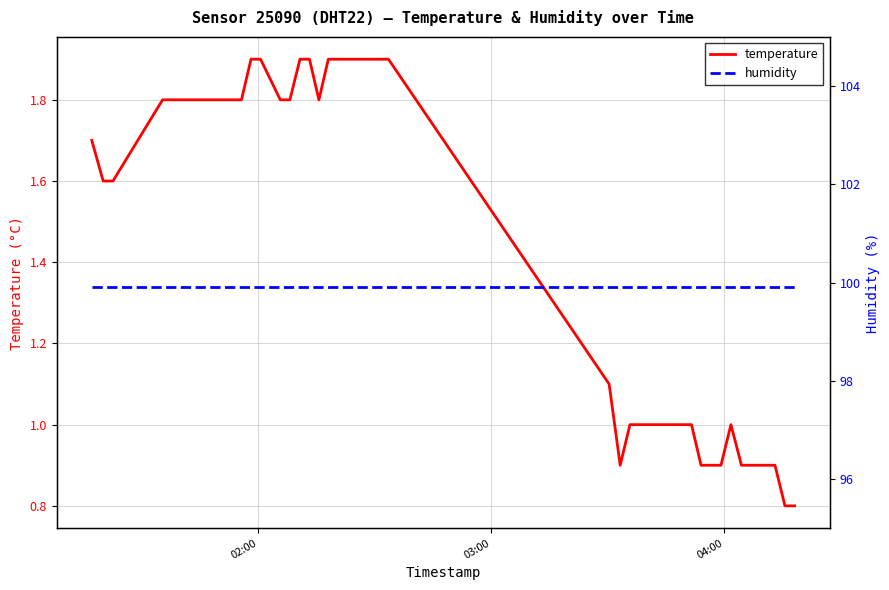

Does the chart display data point markers on the line(s)?

No